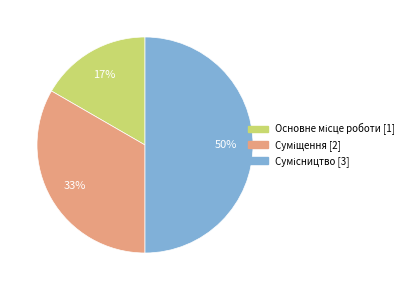

To the nearest percent, what is the difference between the largest and smallest slice percentages?

33%